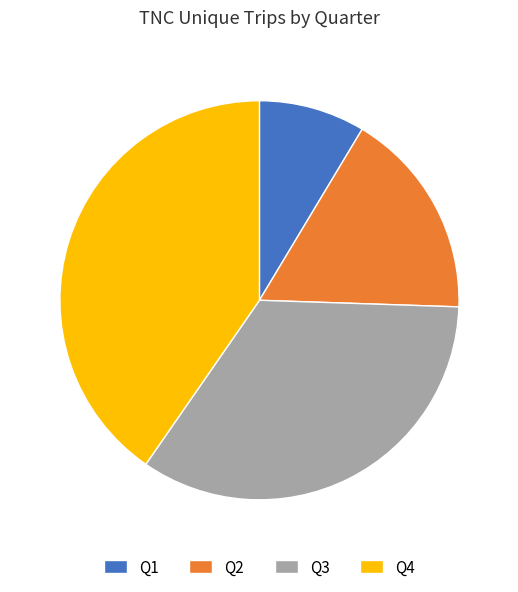

Does Q2 account for over 50% of the chart?

No